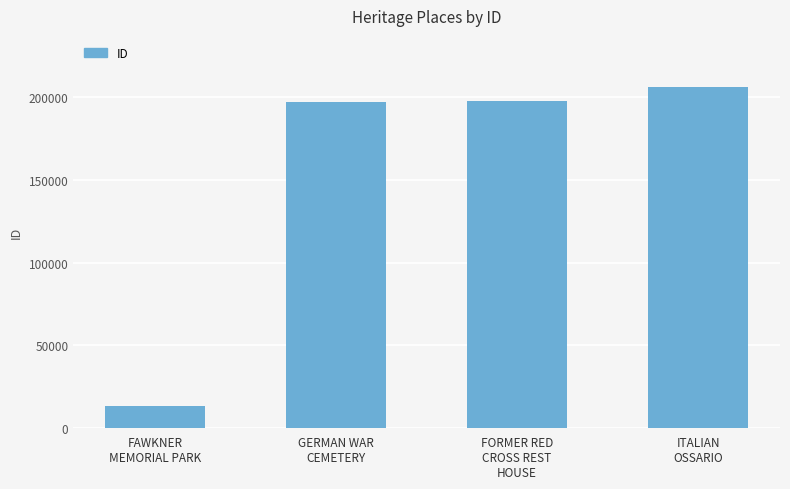

How many data points are less than 197957?

2